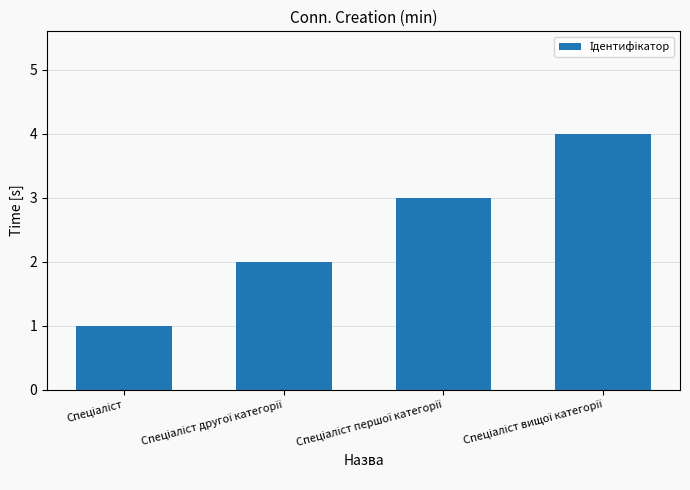

Reading left to right, extract all data points from this chart.

1	2	3	4